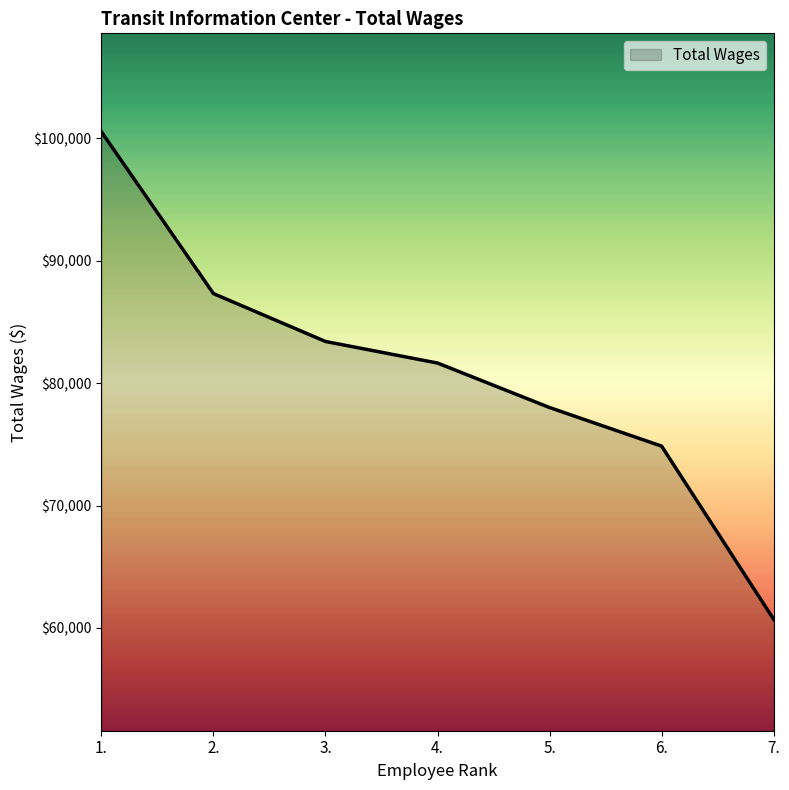

At which label is the value closest to 80630?

4.